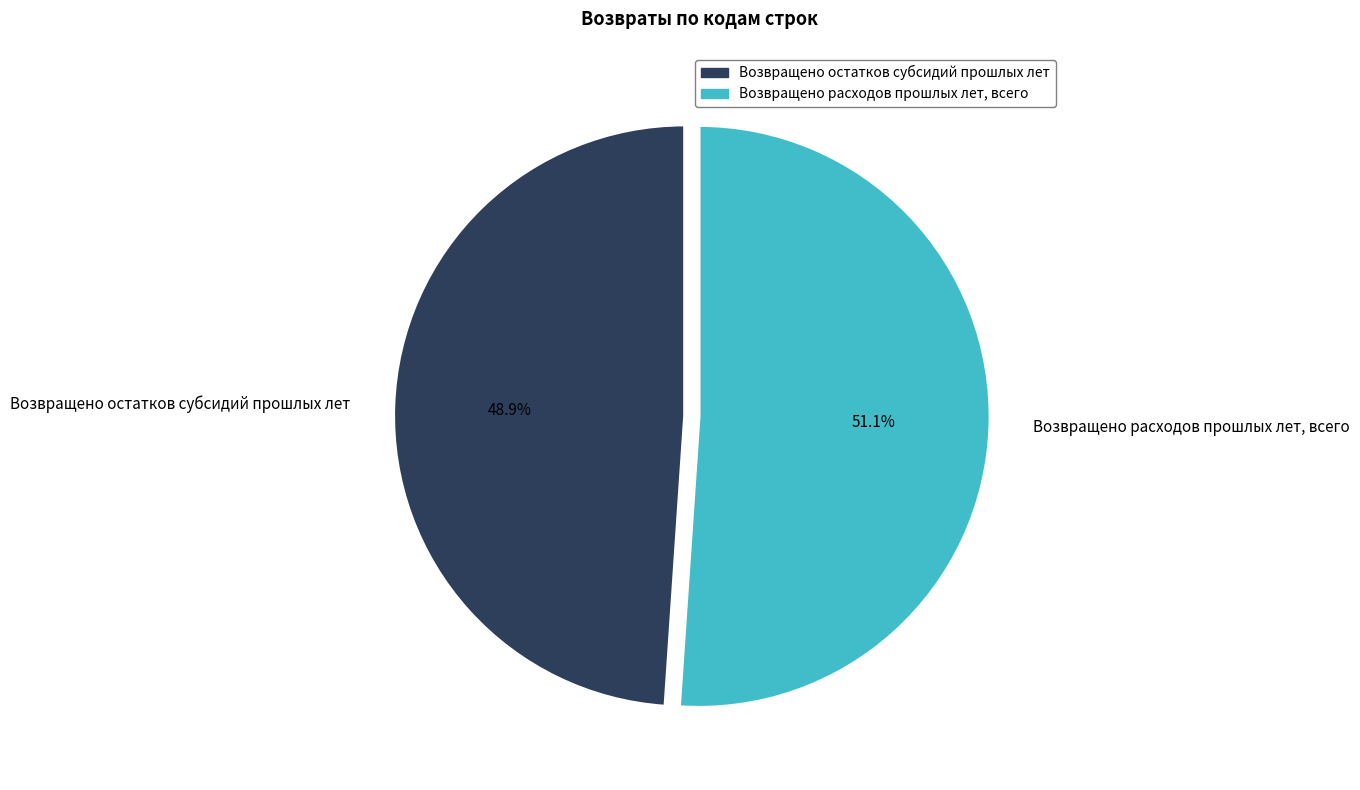

Count the number of slices in the pie.

2